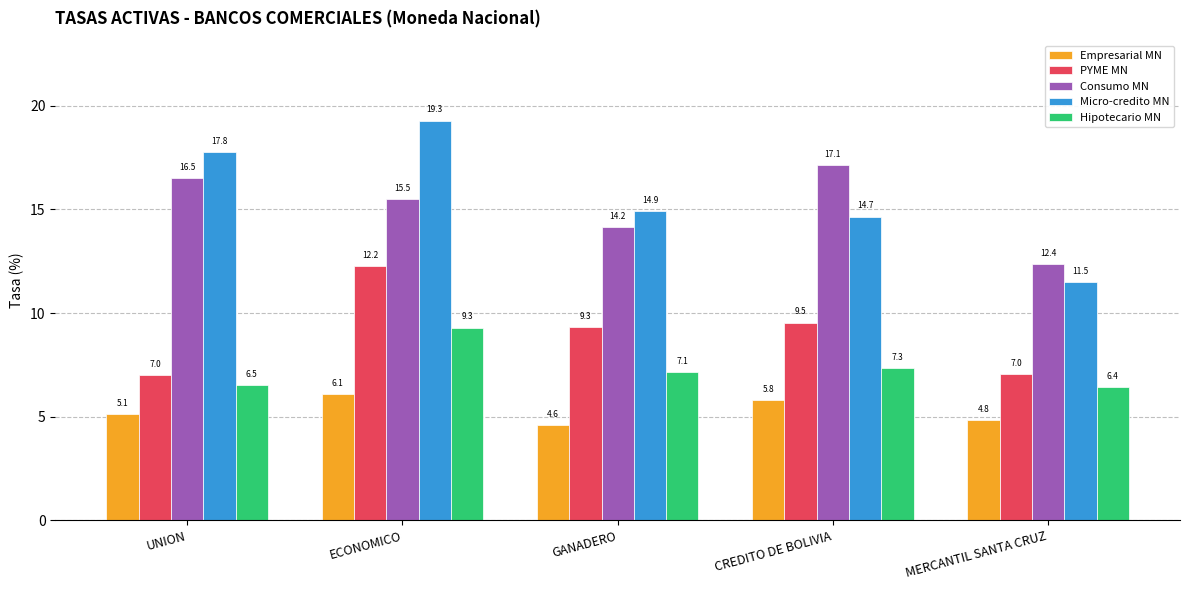

Between GANADERO and CREDITO DE BOLIVIA, which series saw the biggest shift?

Consumo MN